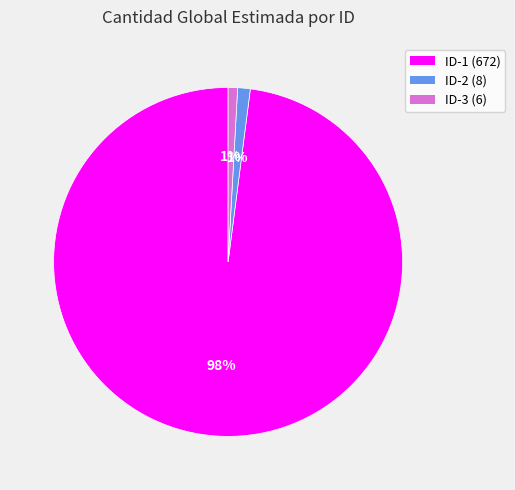

Count the number of slices in the pie.

3